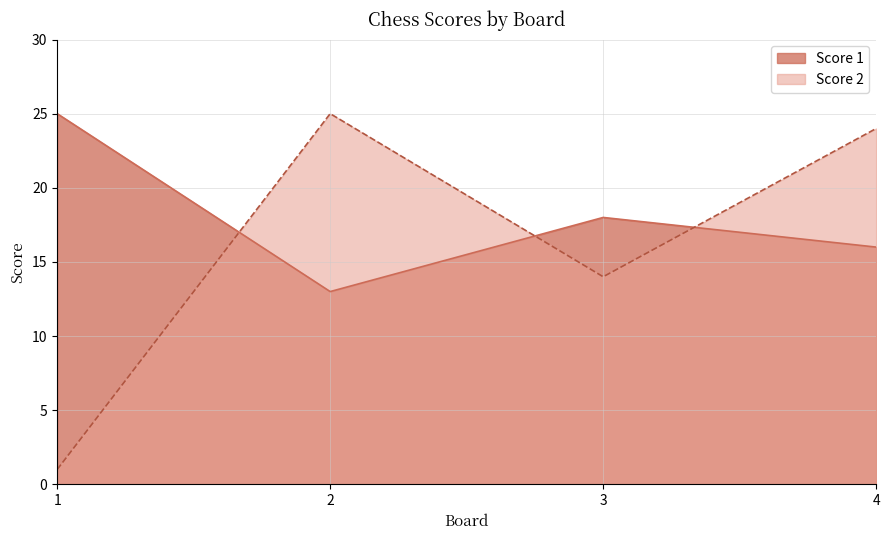

At how many categories does at least one series exceed 2?

4